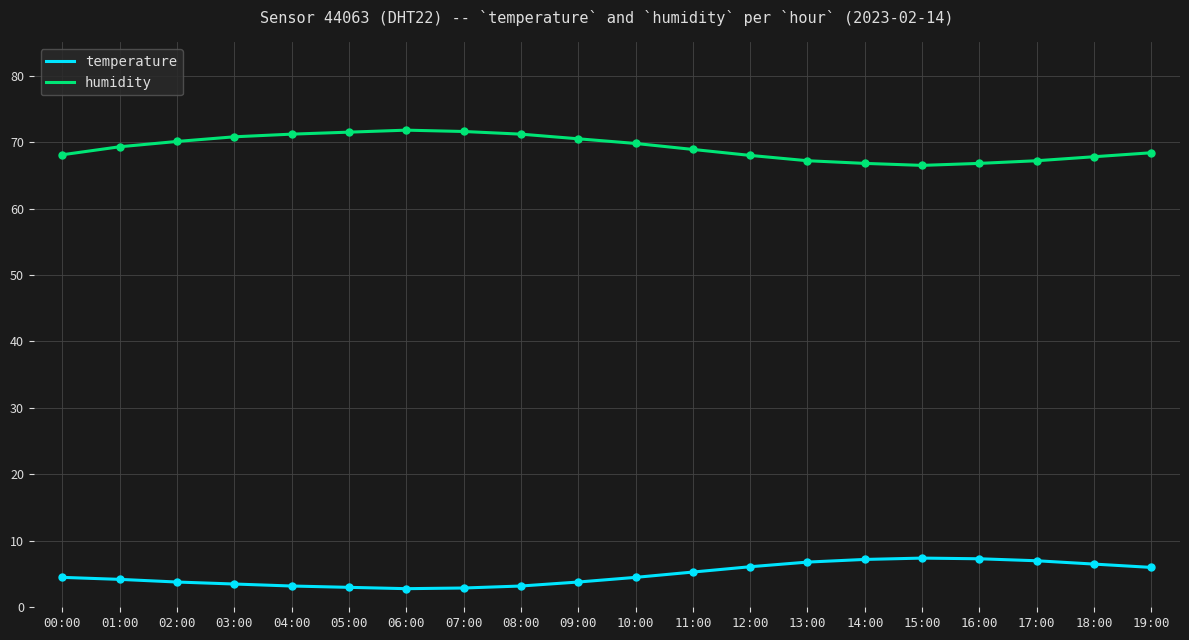

True or false: humidity and temperature intersect in this chart.

False